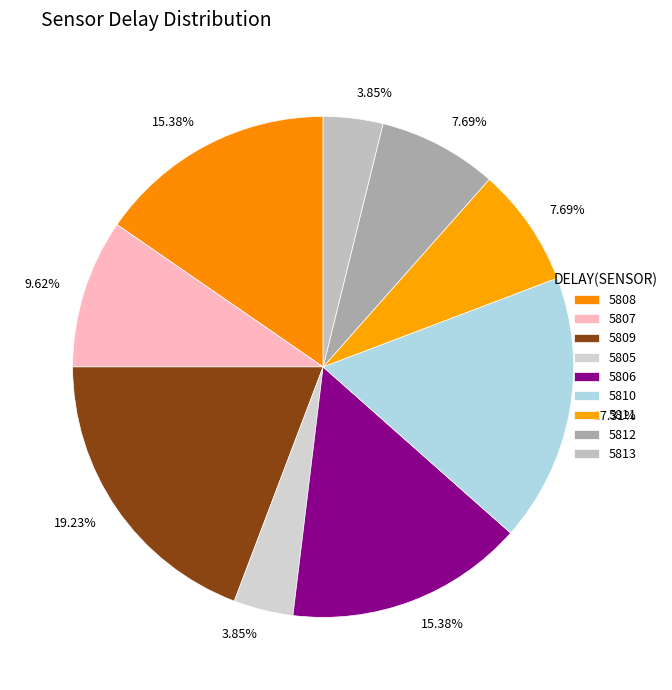

Is there any slice that represents more than half of the pie?

No